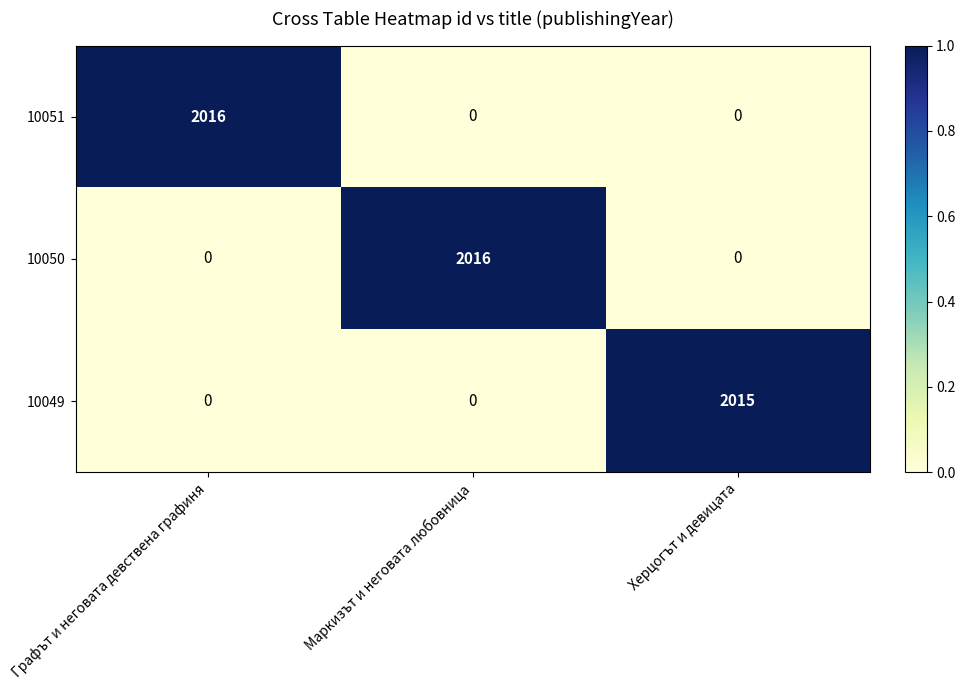

Is it true that 10050 equals 1020 at Маркизът и неговата любовница?

False